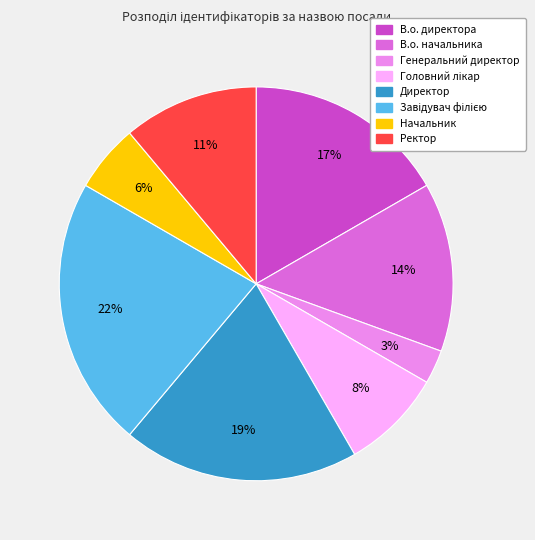

Is it true that Директор is 9% of the pie?

False